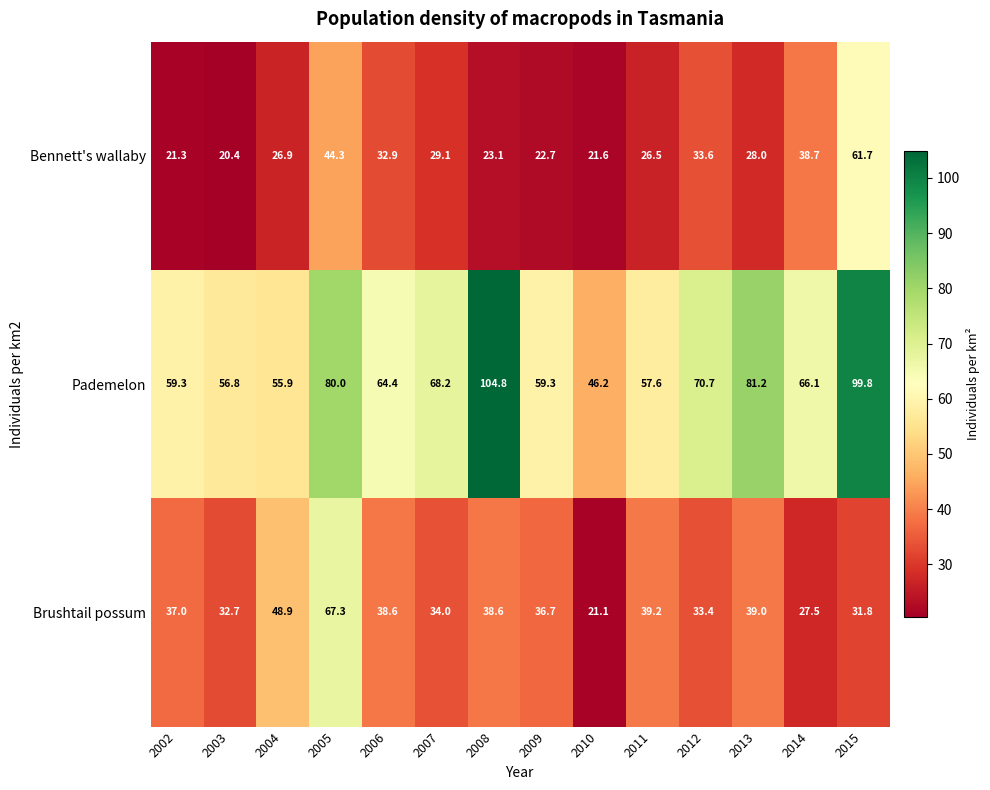

At which label is Brushtail possum closest to 44?

2011